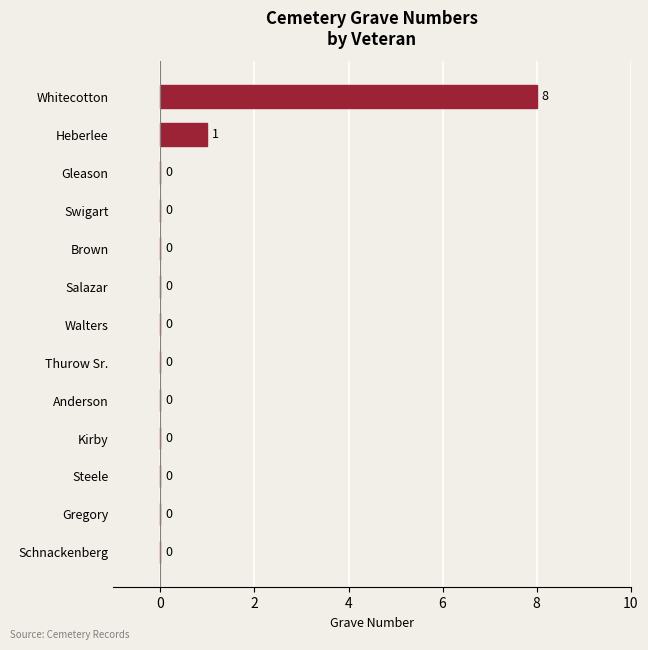

Which category has the highest value across all series?

Whitecotton